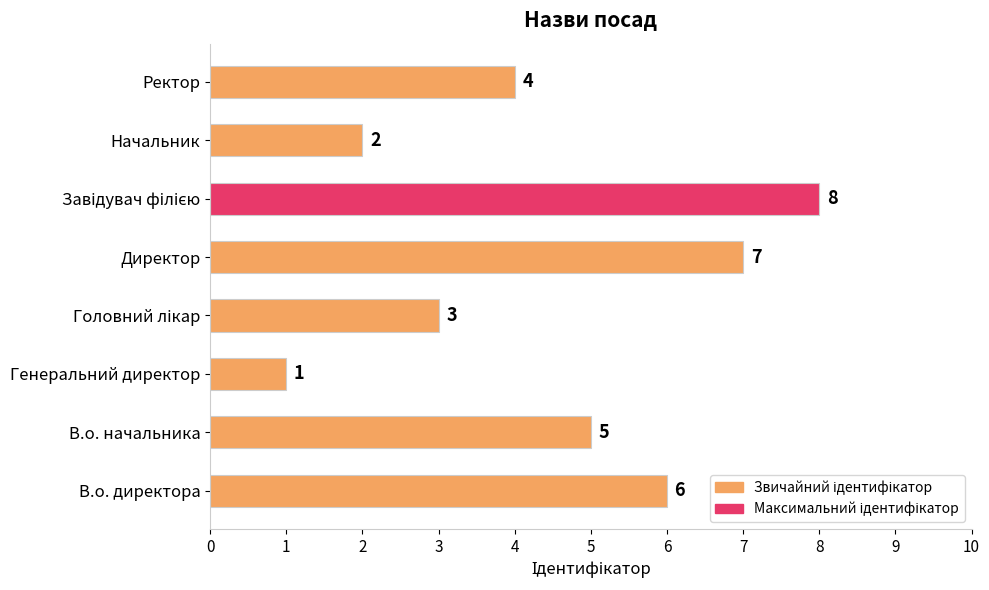

Reading bottom to top, what are all the values shown in this chart?

6	5	1	3	7	8	2	4